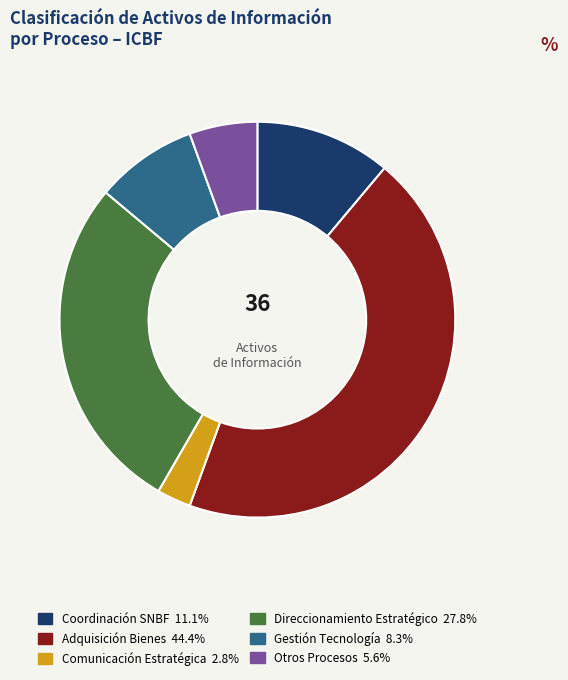

Is there any slice that represents more than half of the pie?

No